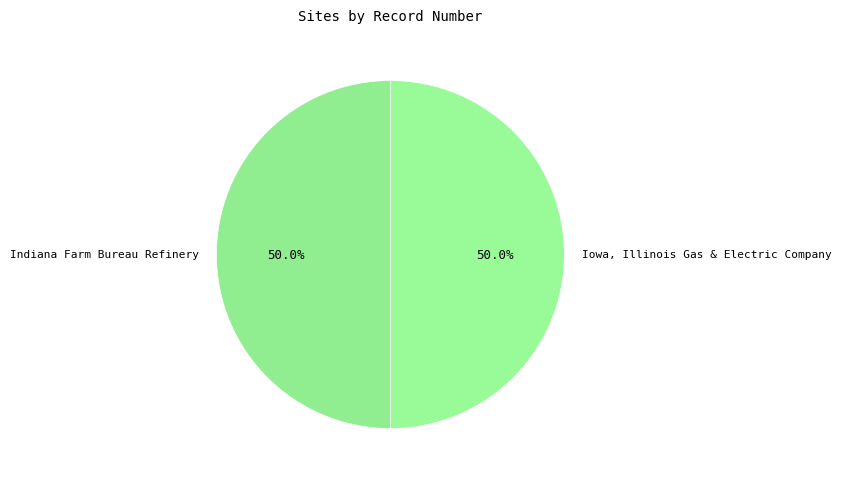

What percentage is the Iowa, Illinois Gas & Electric Company slice, to the nearest percent?

50%